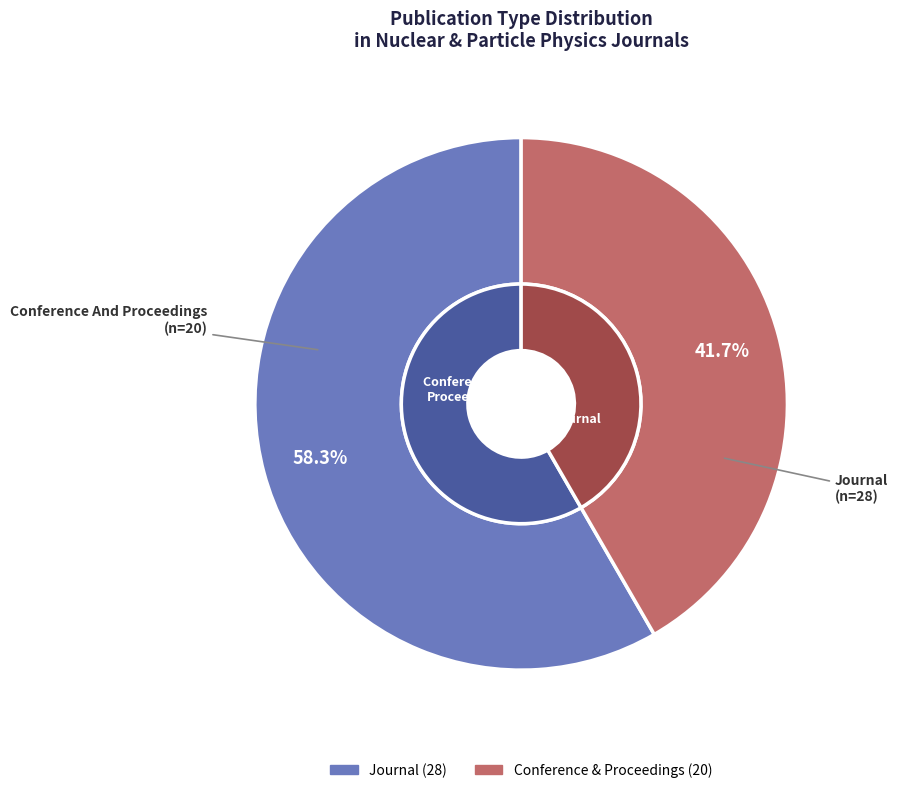

To the nearest percent, what is the difference between the journal and conference and proceedings slice percentages?

17%